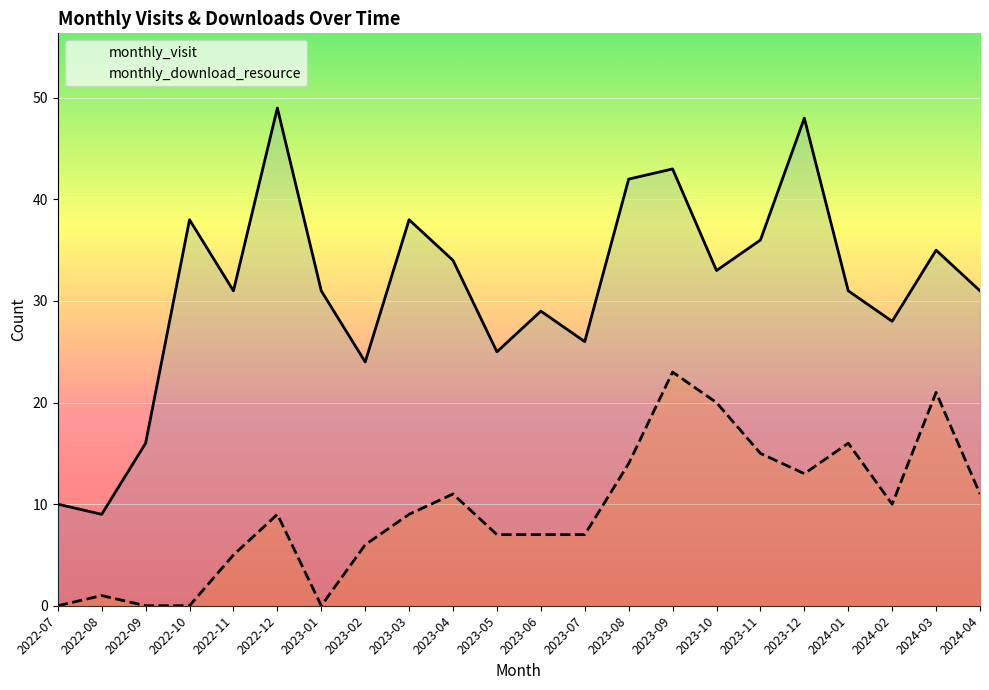

What is the difference between the second highest and second lowest values in the monthly_download_resource series?

21